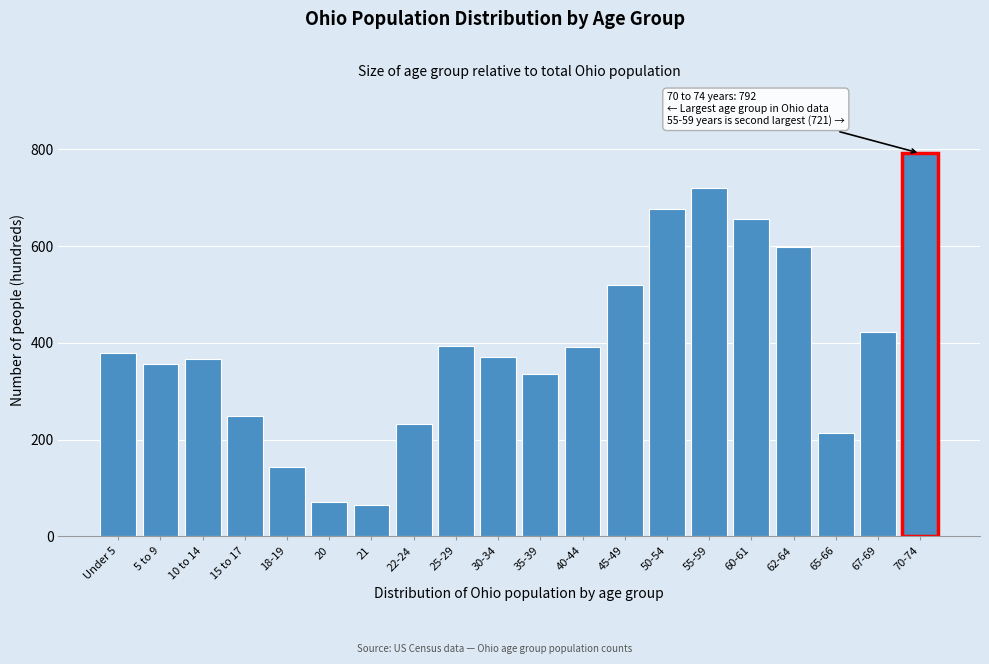

What is the label of the 20th bar from the left?

70-74